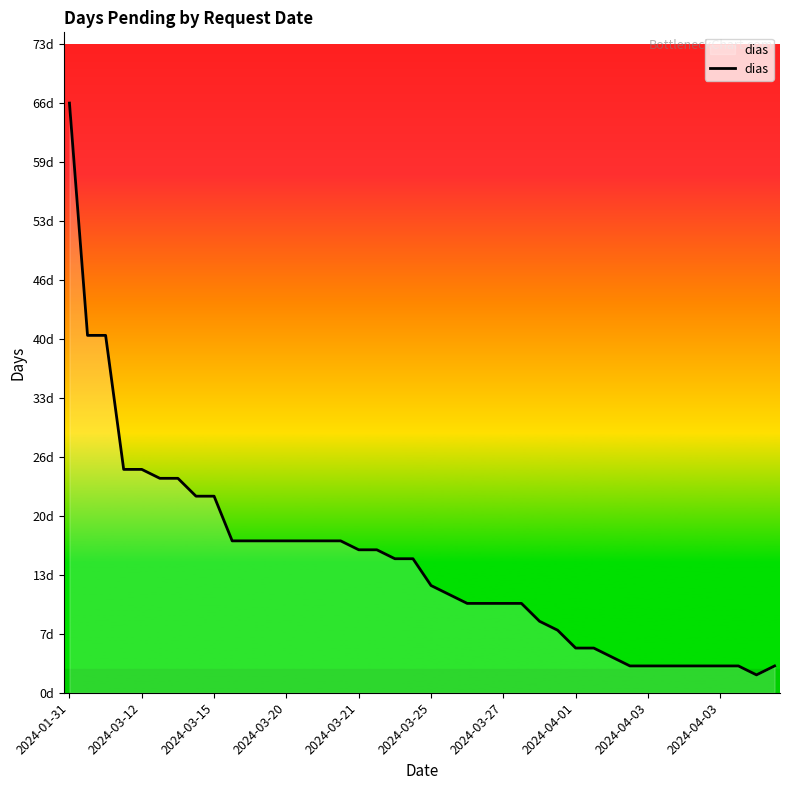

At which label does the data first exceed 15?

2024-01-31